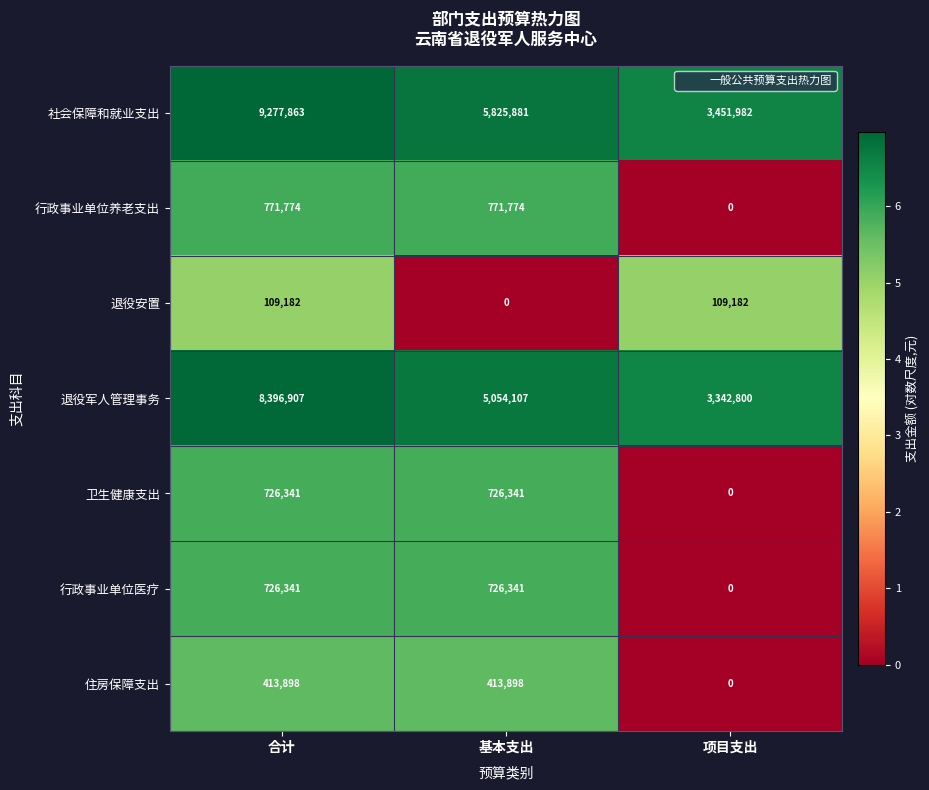

Which category has the highest value in the 退役军人管理事务 series?

合计